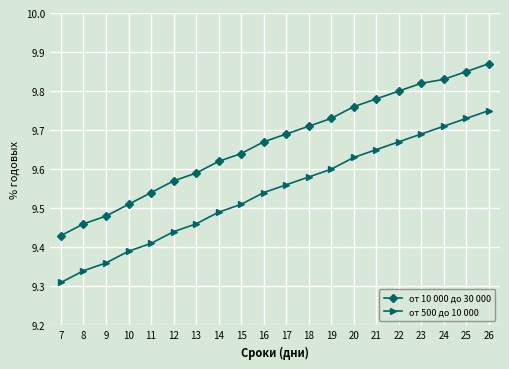

At which label does от 500 до 10 000 reach its minimum?

7